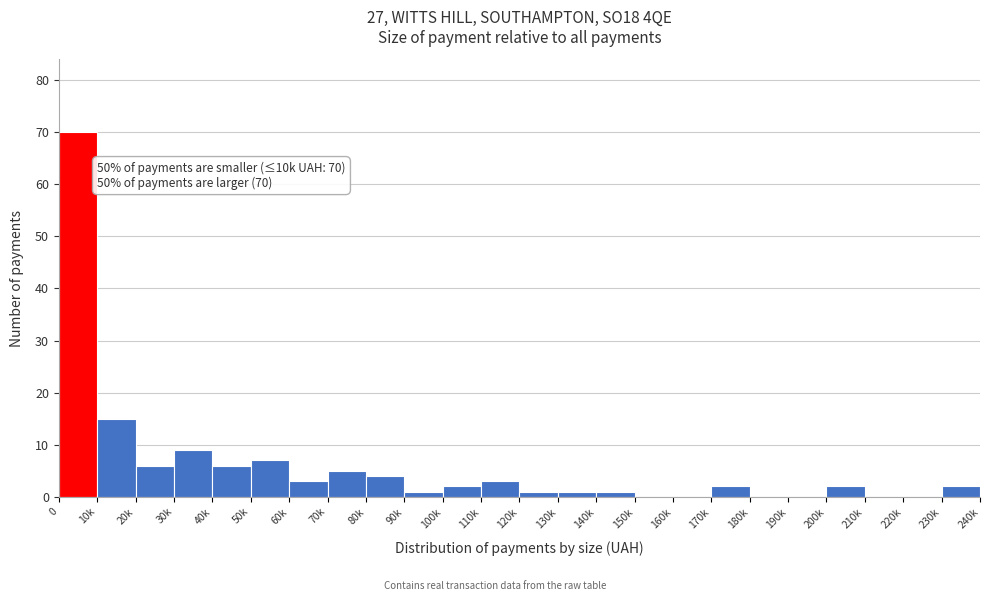

Reading left to right, list all the values displayed in this chart.

0=70	10k=15	20k=6	30k=9	40k=6	50k=7	60k=3	70k=5	80k=4	90k=1	100k=2	110k=3	120k=1	130k=1	140k=1	150k=0	160k=0	170k=2	180k=0	190k=0	200k=2	210k=0	220k=0	230k=2